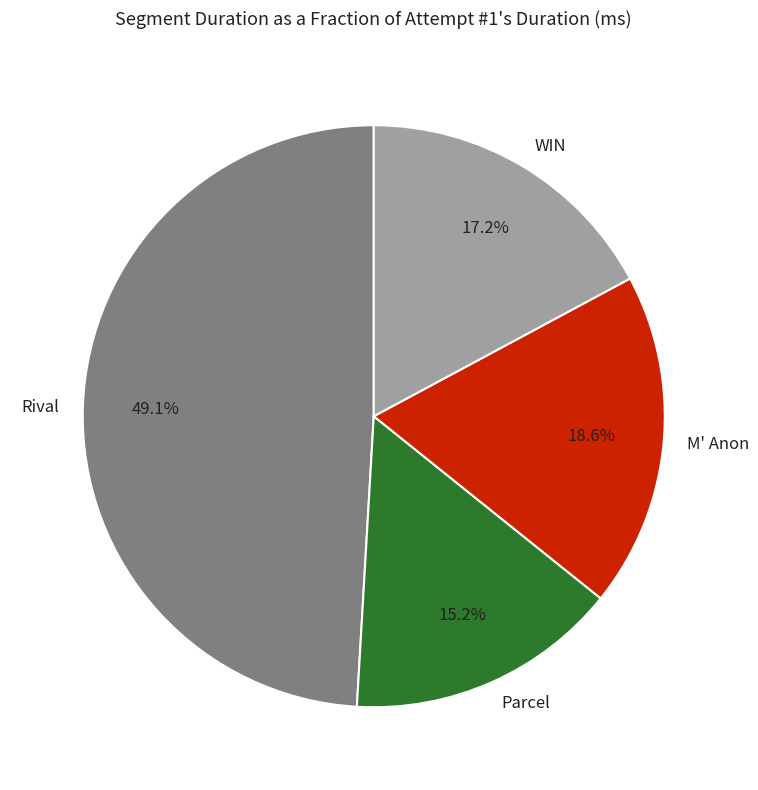

Which category has the smallest portion of the pie?

Parcel